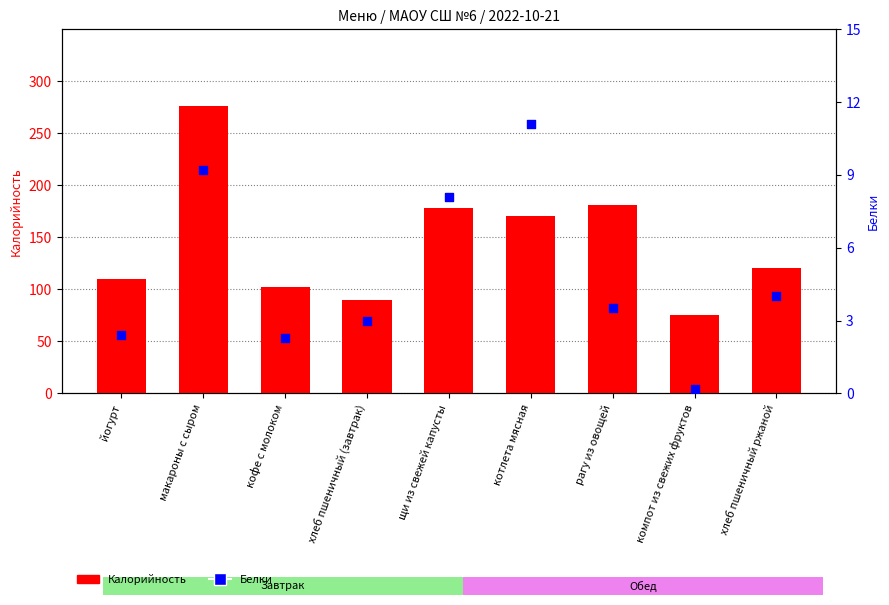

At how many categories does at least one series exceed 202?

1